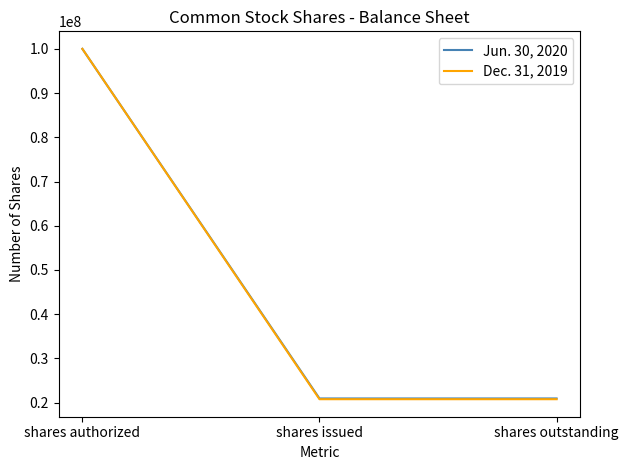

What is the approximate value of Jun. 30, 2020 at shares outstanding, to the nearest 100?

20943800